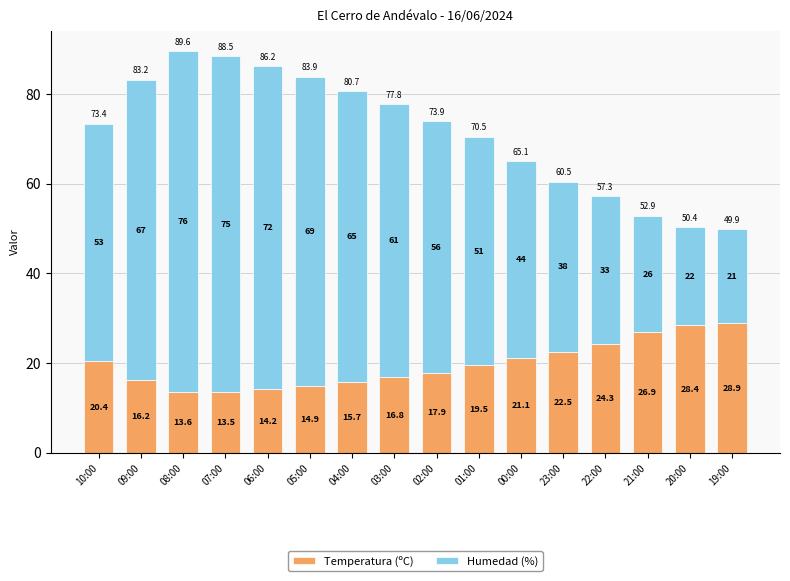

What is the maximum value for Temperatura (ºC)?

28.9